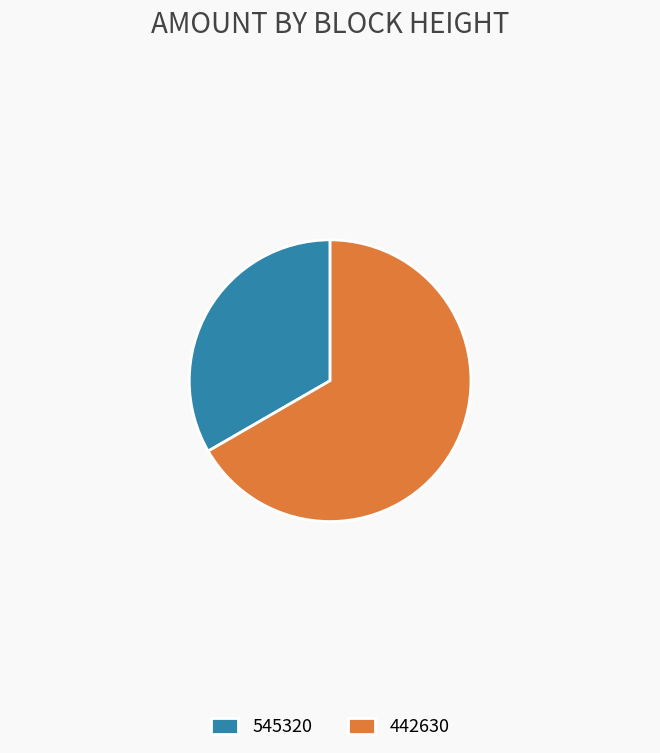

Between 545320 and 442630, which is larger?

442630